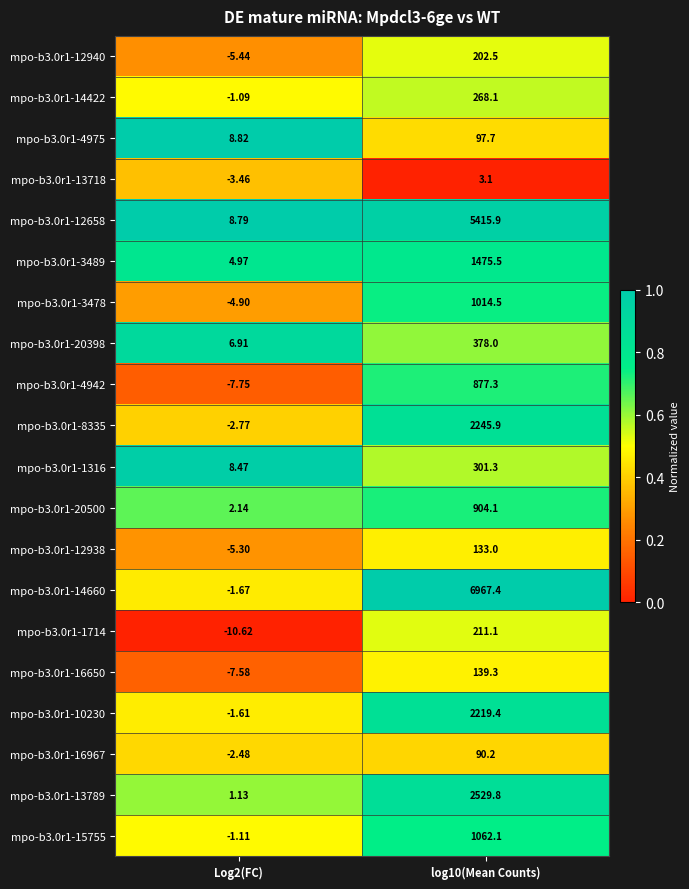

At how many categories does at least one series exceed 0?

2